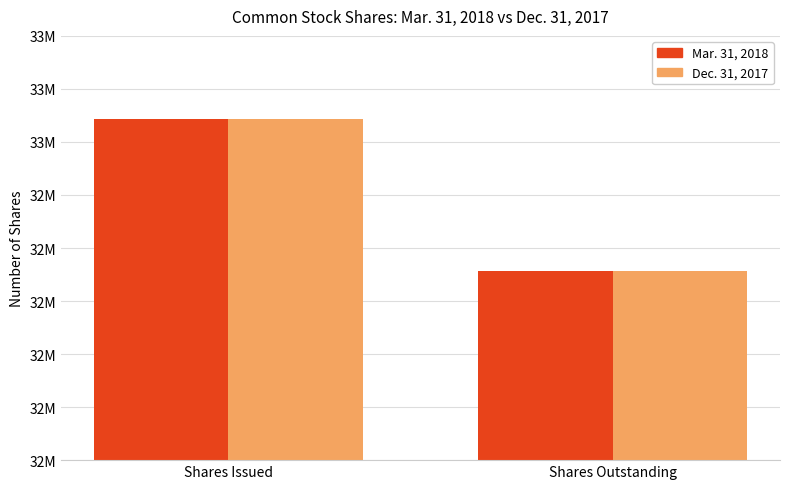

What is the maximum value for Dec. 31, 2017?

33021170